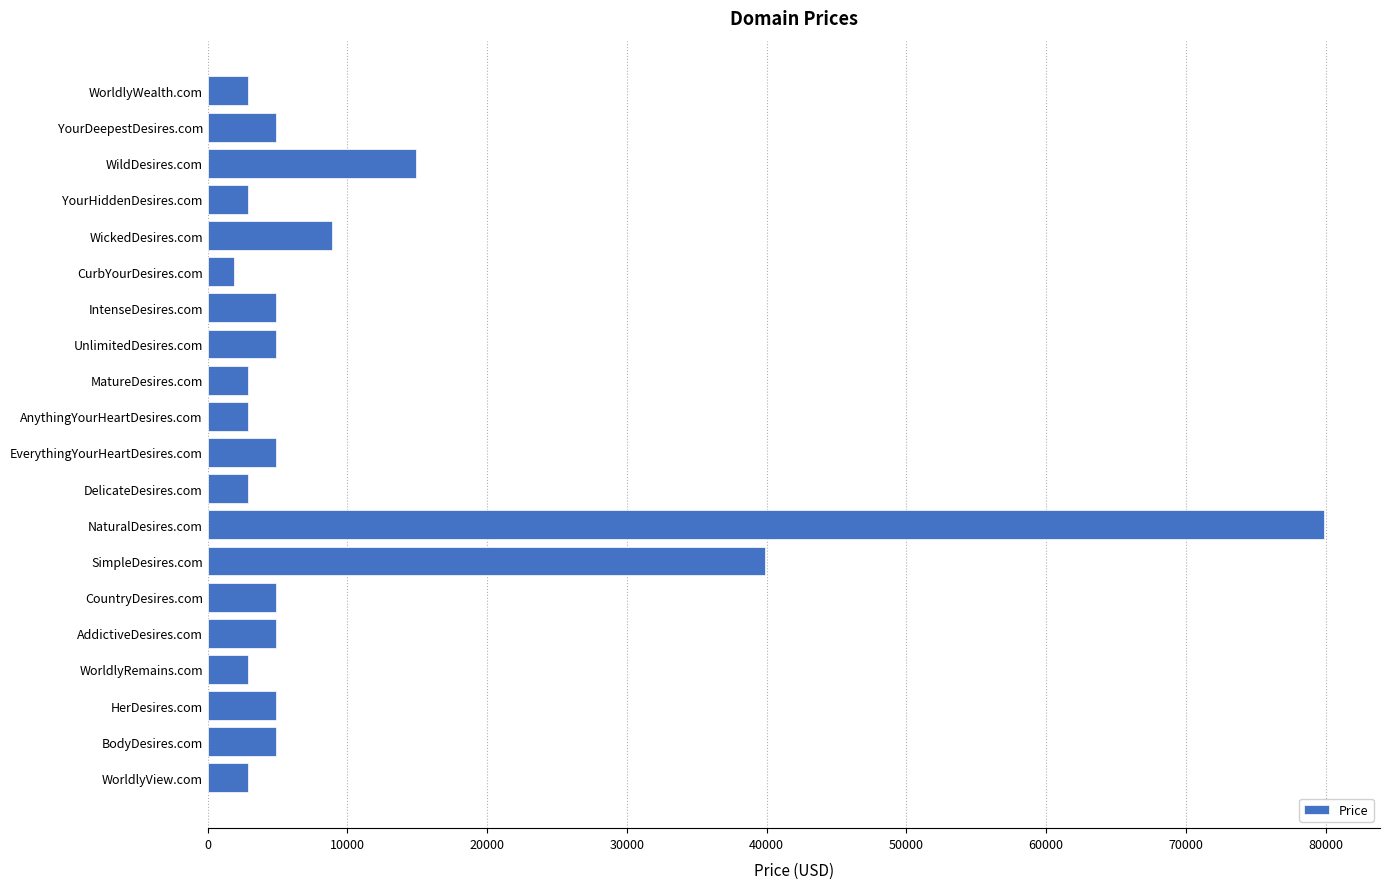

What is the value of the 9th bar from the top?

2888